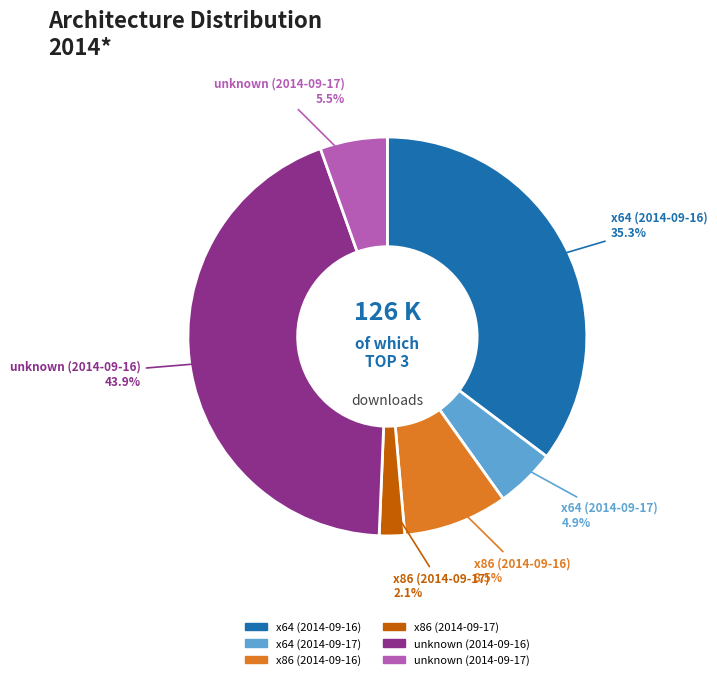

How many segments does this pie chart have?

6